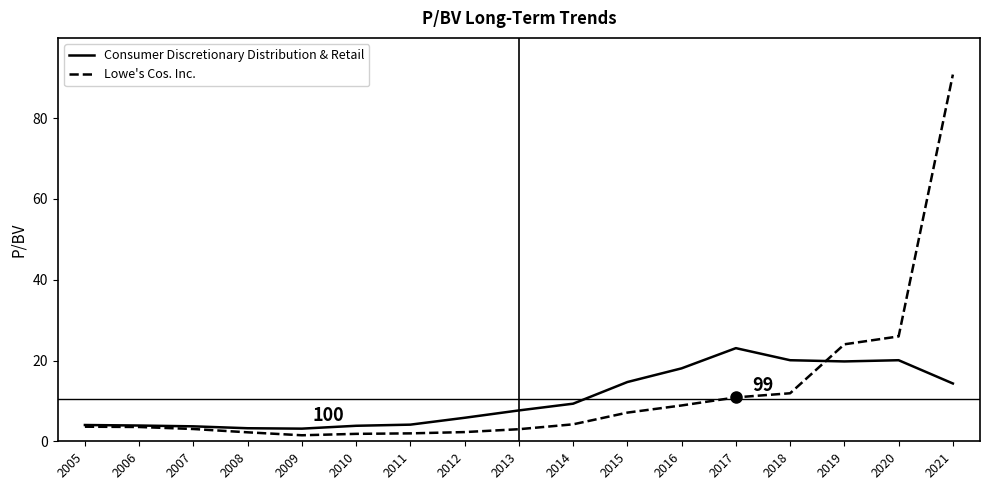

Which series has the largest range (max minus min)?

Lowe's Cos. Inc.